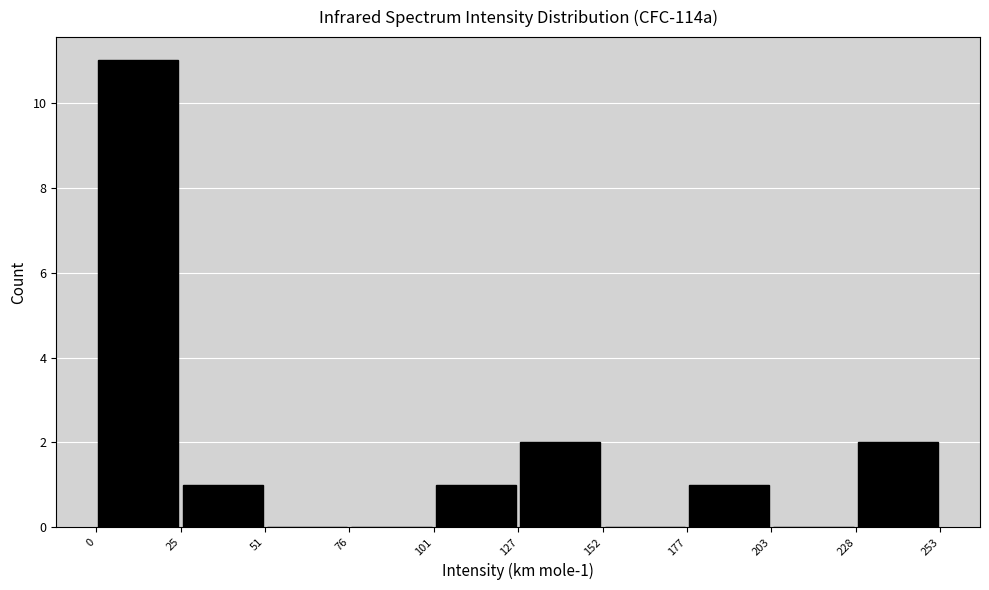

Over which range of the x-axis is the bar tallest?

0 to 25